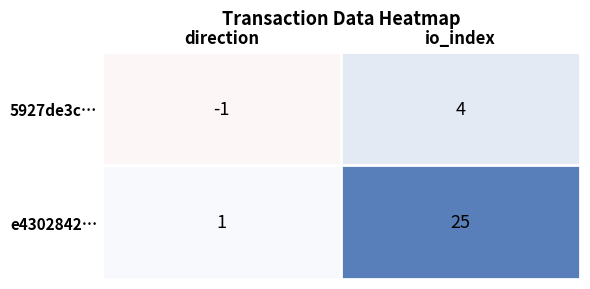

What is the average value of the e4302842… series?

13